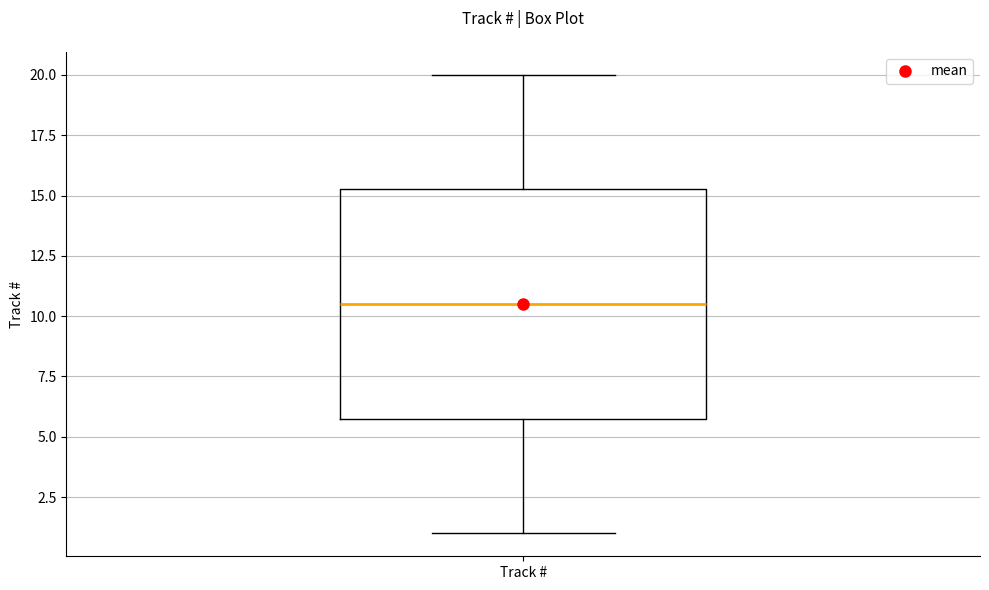

Read this box plot against the y-axis: the position of the median line, the range covered by the box, and the ends of both whiskers. The values are not printed on the chart, so give them approximately, as read against the axis.

median 10.5, box 6.0 to 15.5, whiskers 1.0 to 20.0